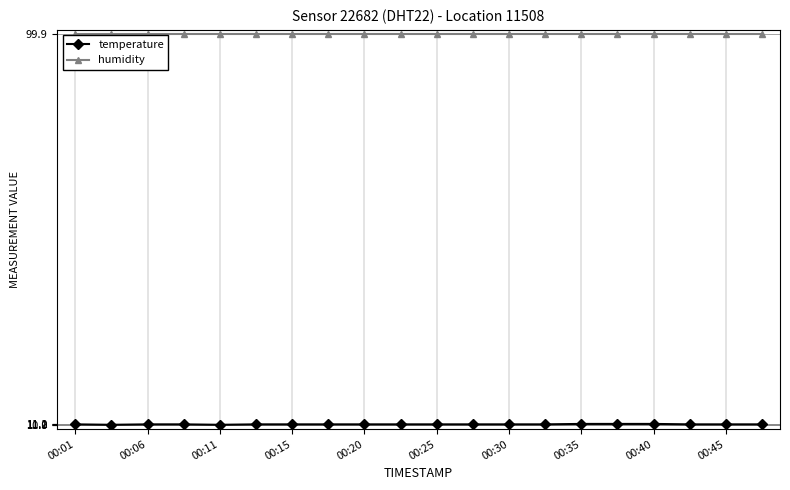

Rank the series by their maximum value, from highest to lowest.

humidity, temperature